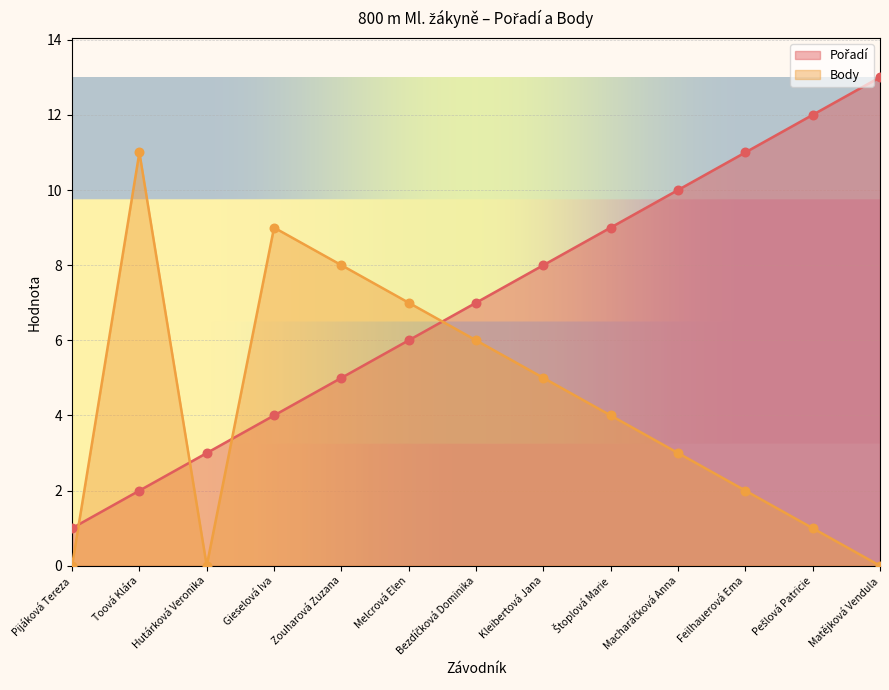

At which category is the sum across all series the highest?

Toová Klára